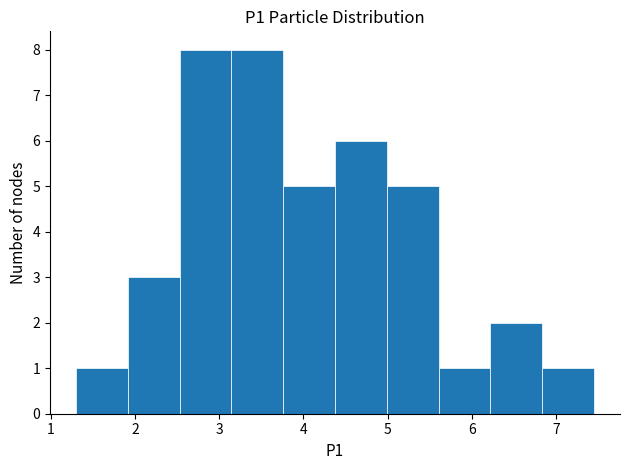

Reading left to right, list every bar in this chart as the range it spans on the x-axis followed by its height. Neither the bar edges nor the heights are printed on the chart, so give them approximately, as read against the axes.

1.3 to 1.9: 1
1.9 to 2.5: 3
2.5 to 3.1: 8
3.1 to 3.8: 8
3.8 to 4.4: 5
4.4 to 5.0: 6
5.0 to 5.6: 5
5.6 to 6.2: 1
6.2 to 6.8: 2
6.8 to 7.5: 1